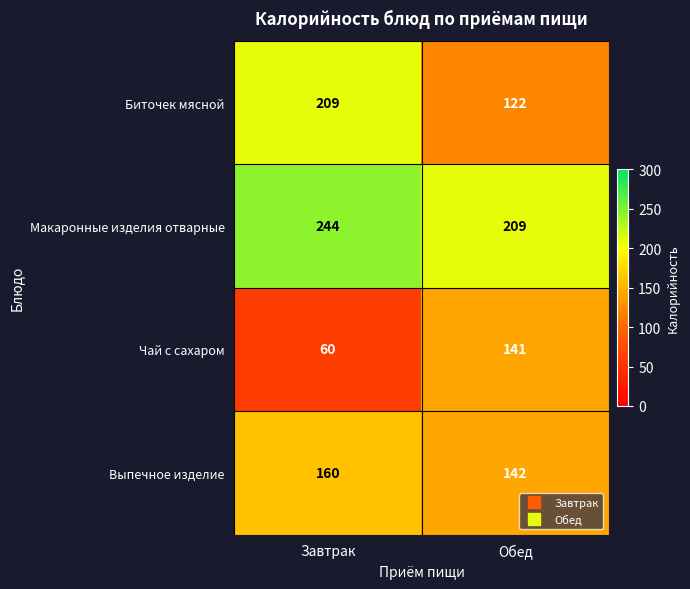

What is the total value across all series at Обед?

614